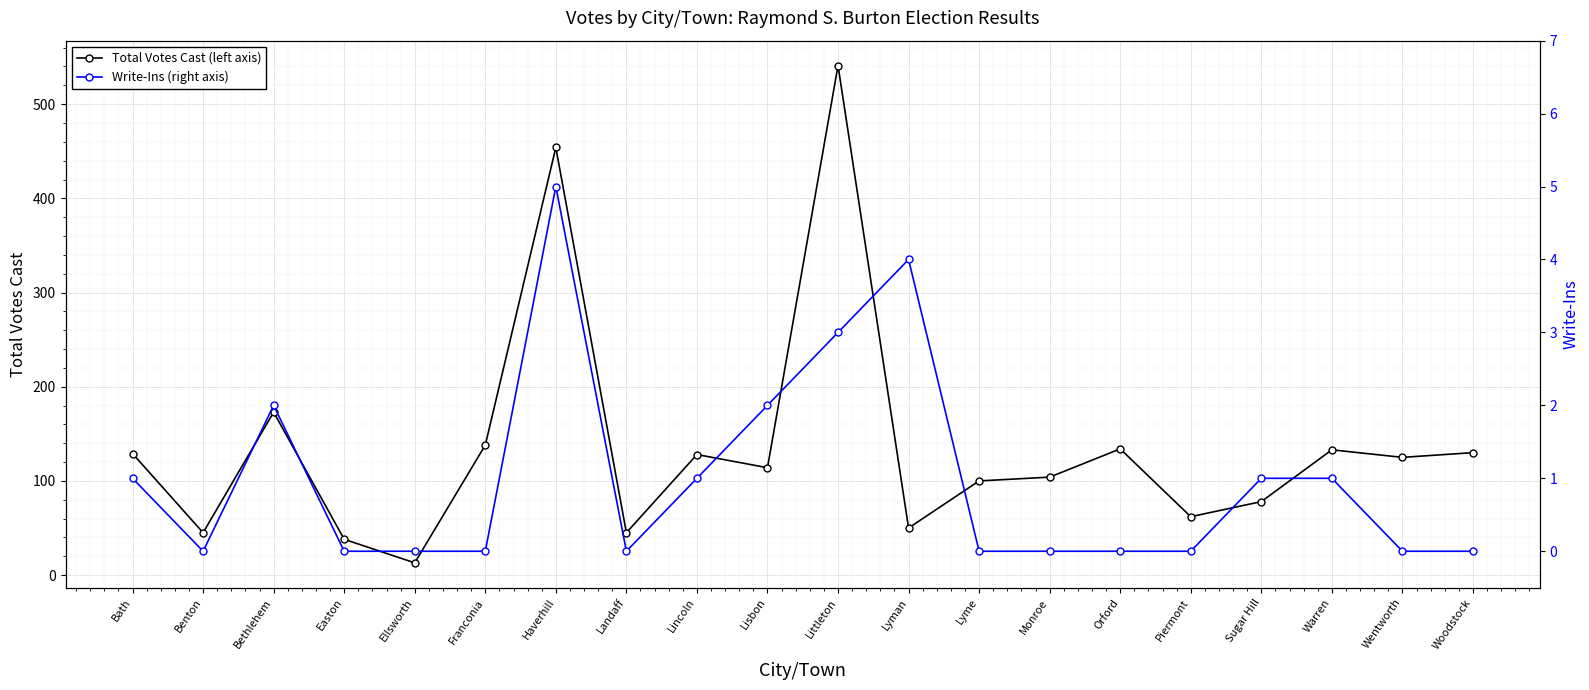

In Write-Ins (right axis), how many points are lower than both neighbors (excluding endpoints)?

2